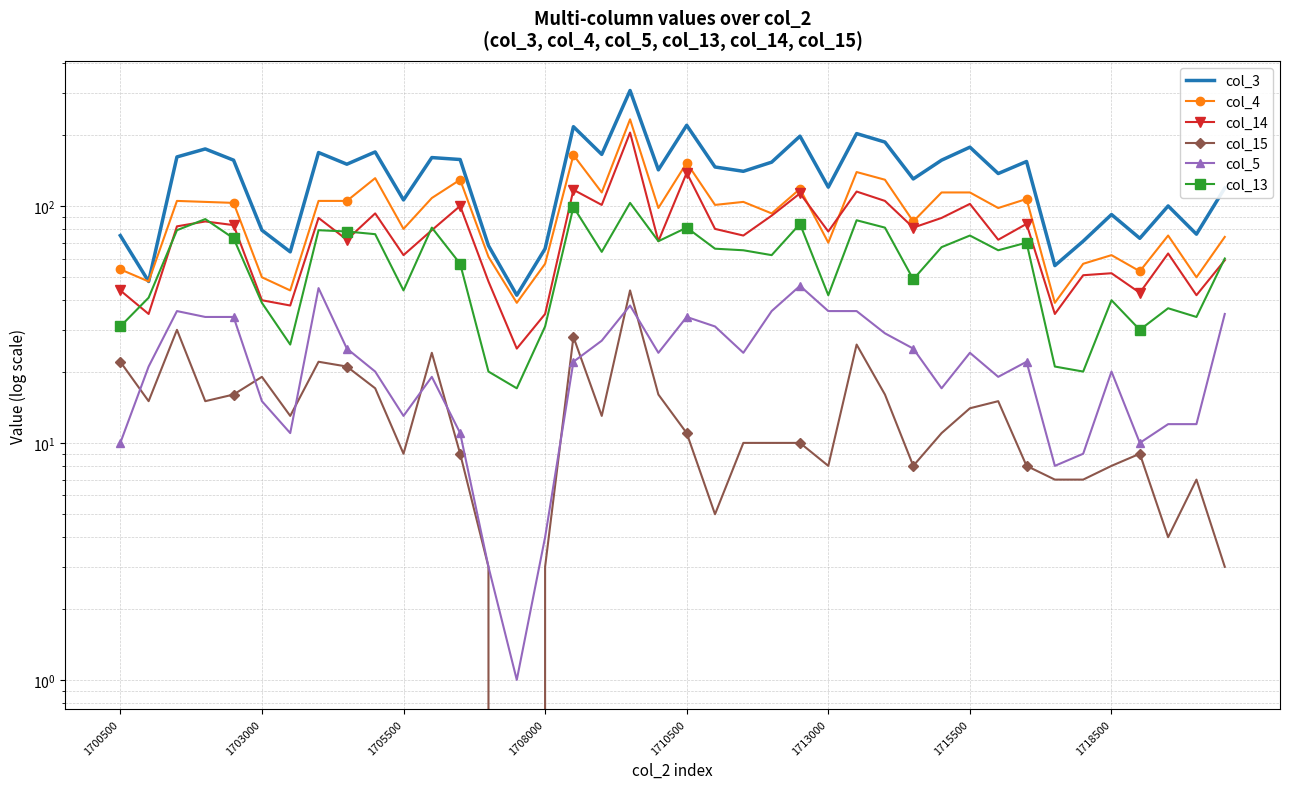

What is the greatest value displayed?

307